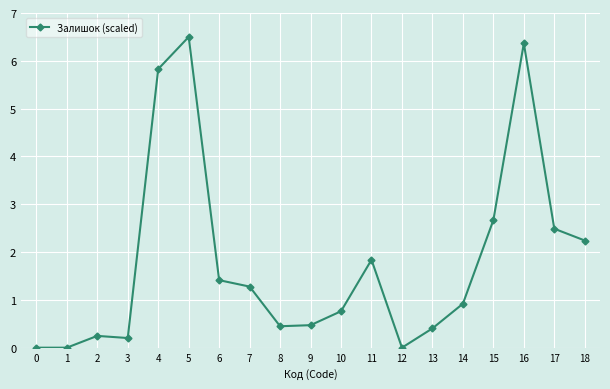

What is the average value?

1.8